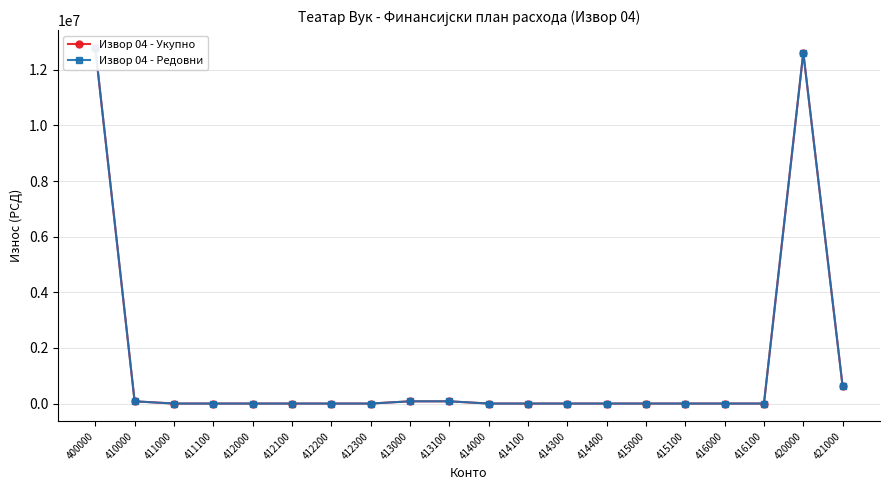

What is the average value of the Извор 04 - Редовни series?

1312750